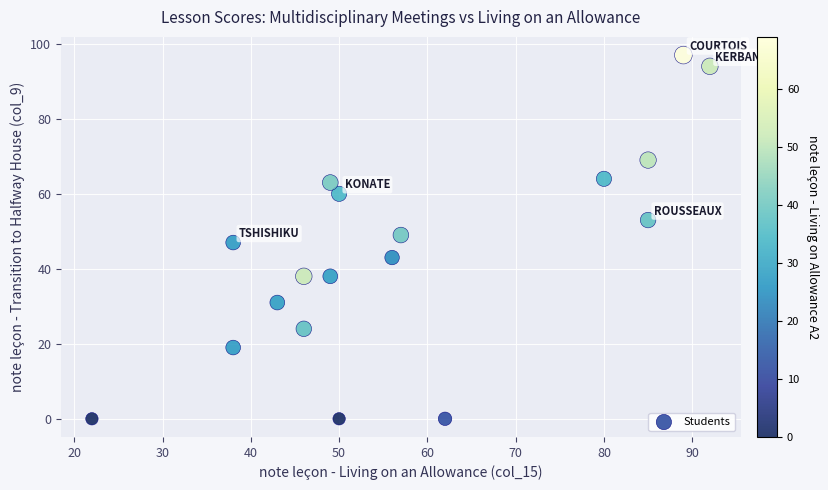

What is the range of Y values (max minus min)?

97